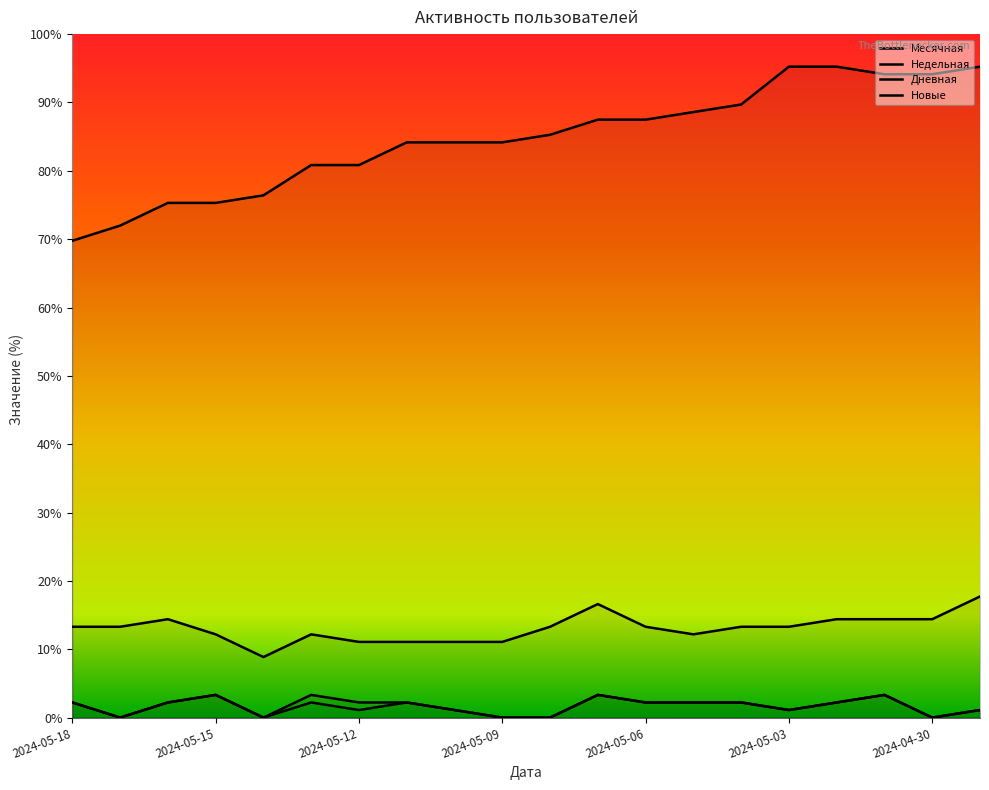

Does the chart display data point markers on the line(s)?

No